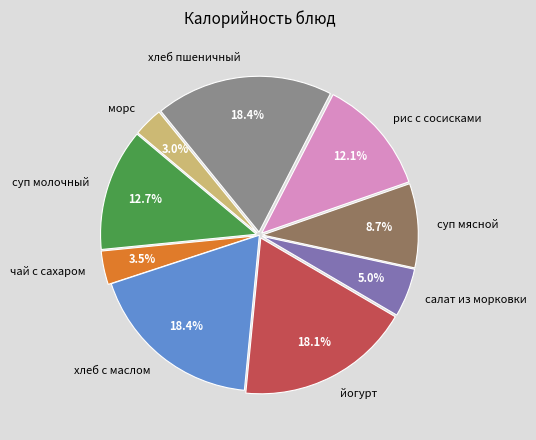

Is it true that йогурт is 33% of the pie?

False